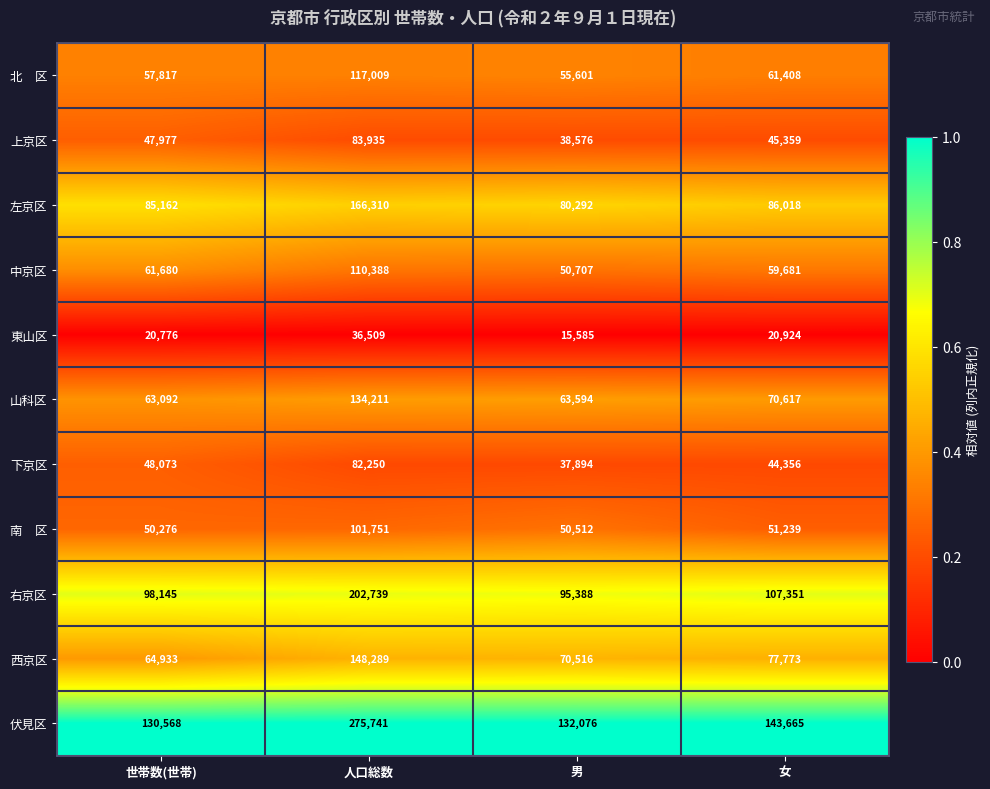

Between 人口総数 and 女, which series saw the biggest shift?

伏見区